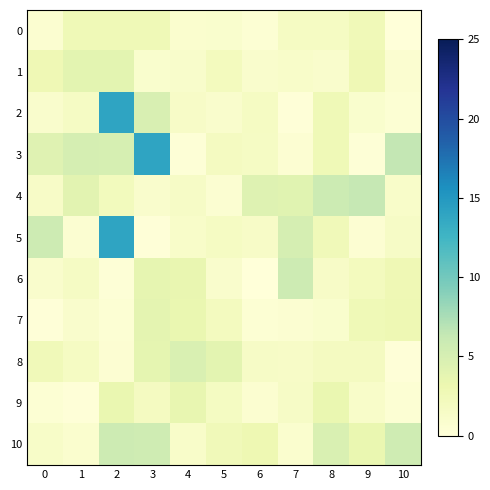

At how many categories does at least one series exceed 8?

2